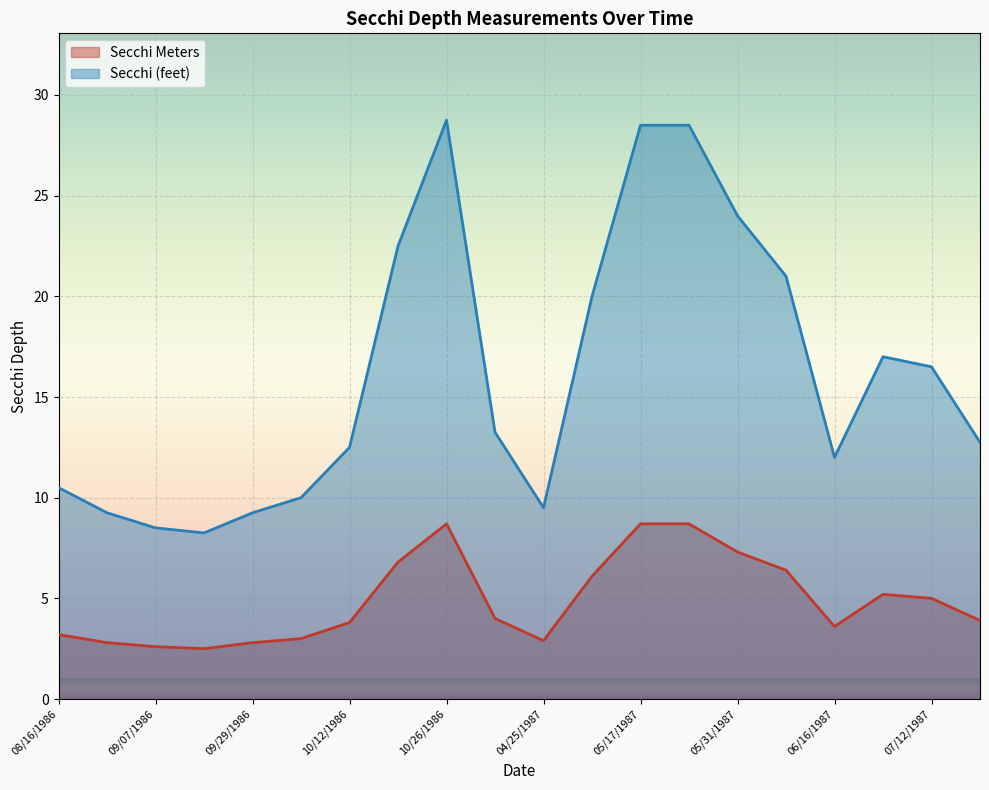

What are all the series names shown in the legend?

Secchi Meters, Secchi (feet)